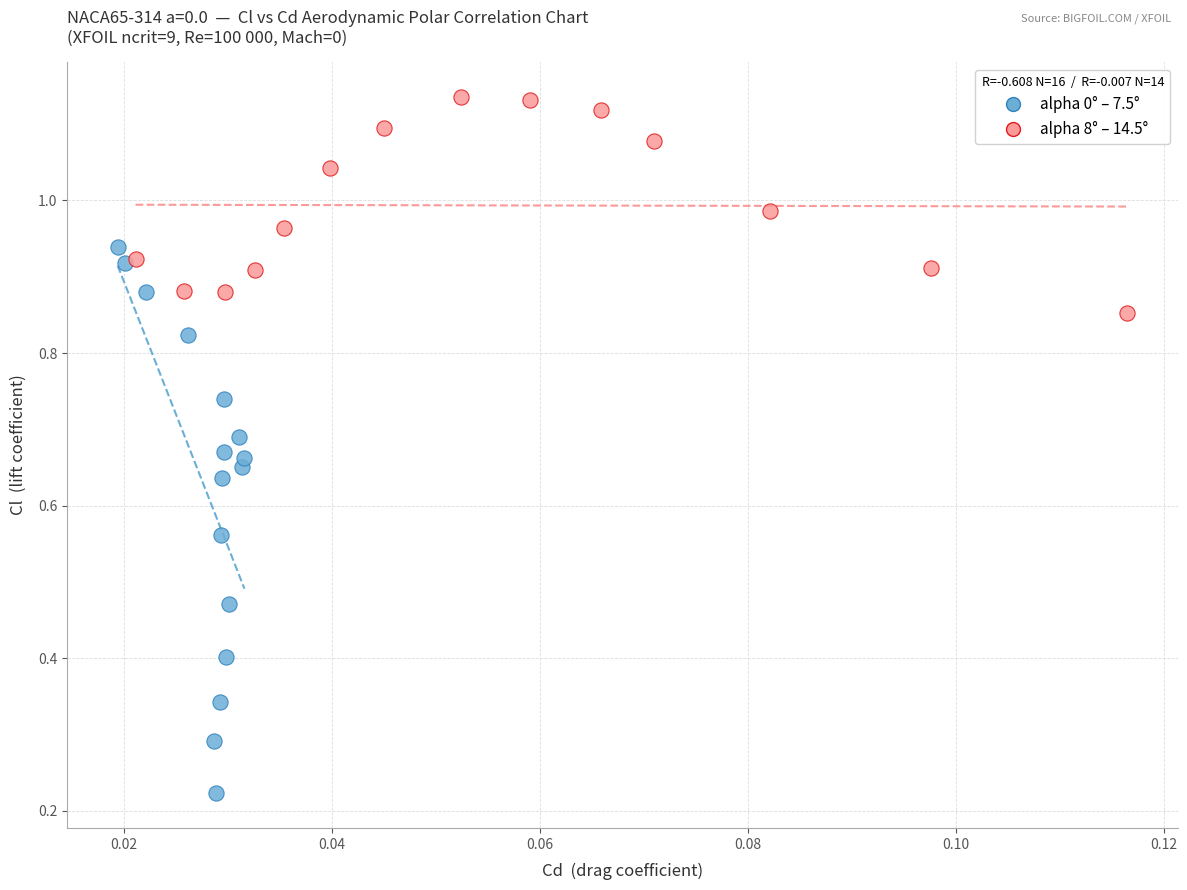

Which series contains the highest Y value?

alpha 8° – 14.5°